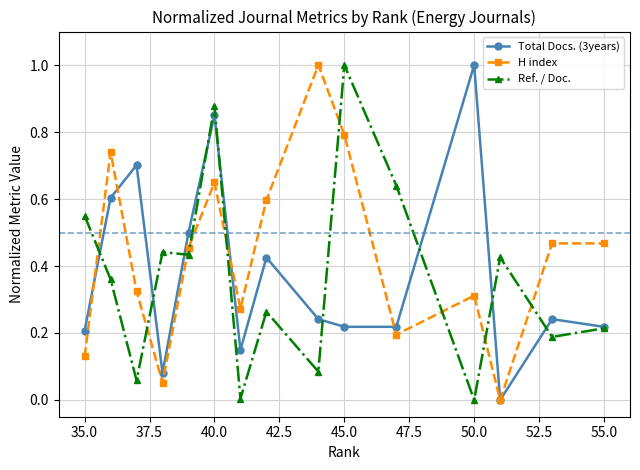

Which series has the largest total across all categories?

H index